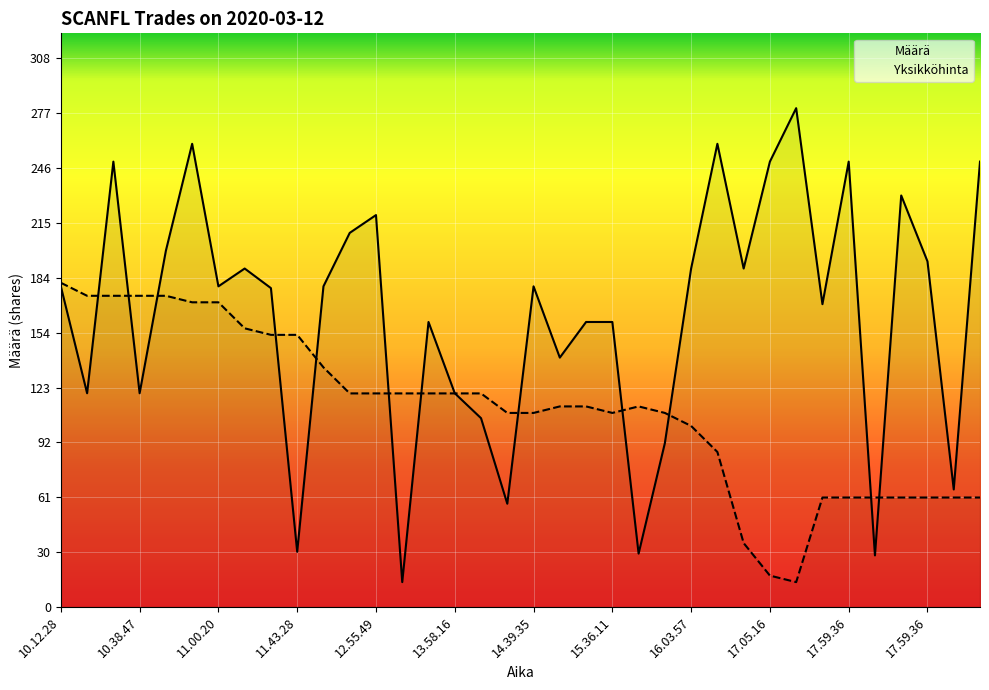

What are all the series names shown in the legend?

Määrä, Yksikköhinta